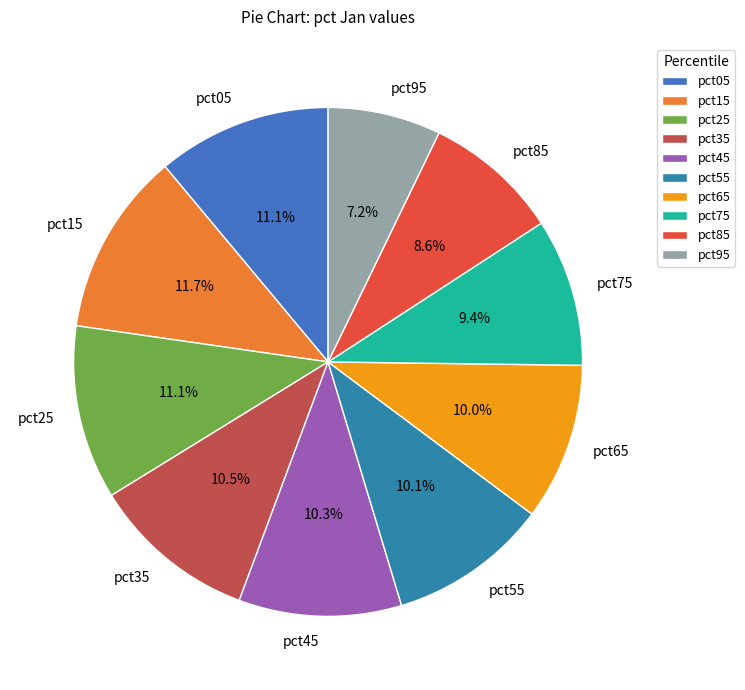

How many slices are in this pie chart?

10